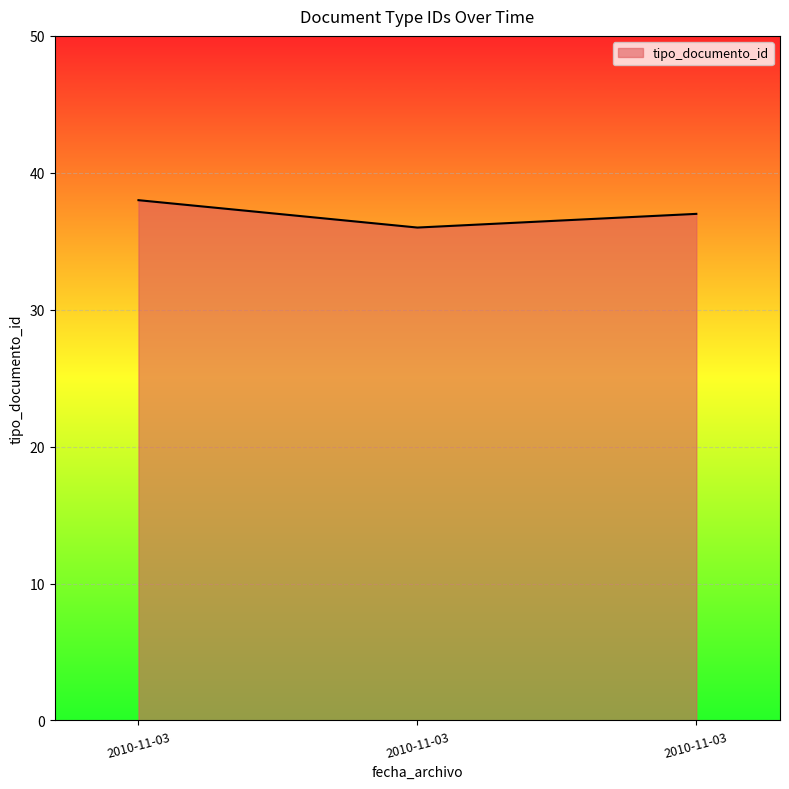

How many lines are shown in the chart?

1